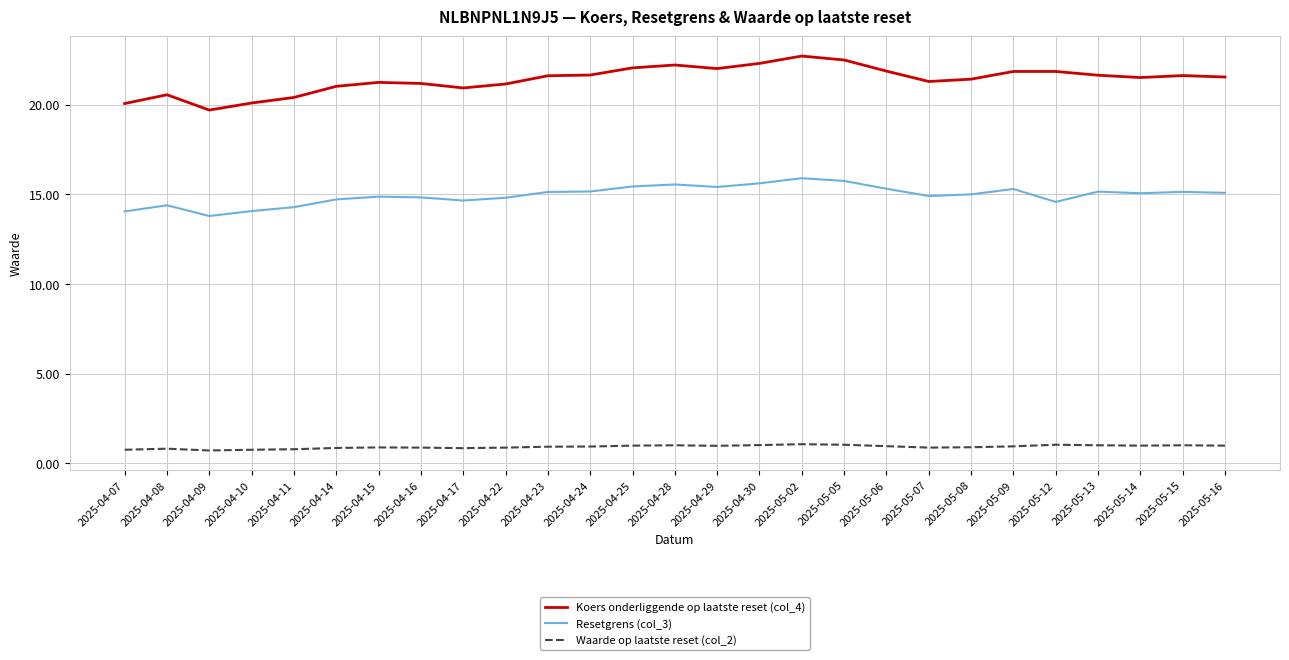

Is this an area chart (filled region under the line)?

No